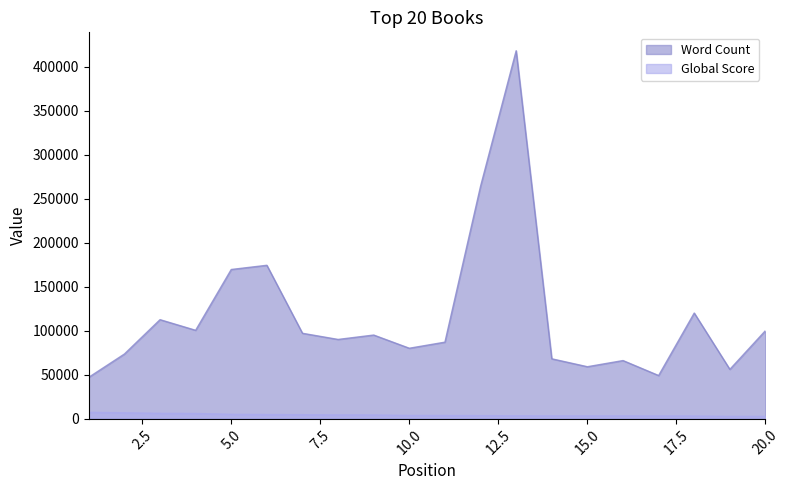

Which series has the largest total across all categories?

Word Count